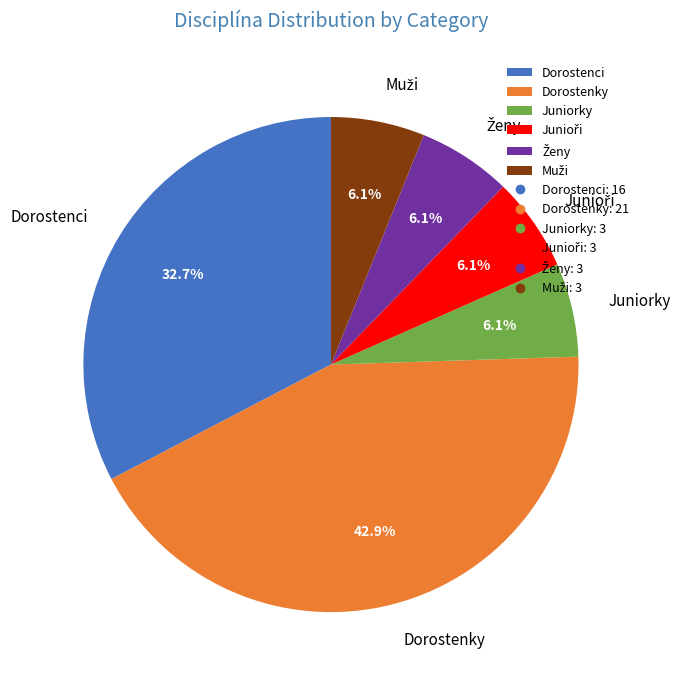

Does Dorostenci account for over 50% of the chart?

No